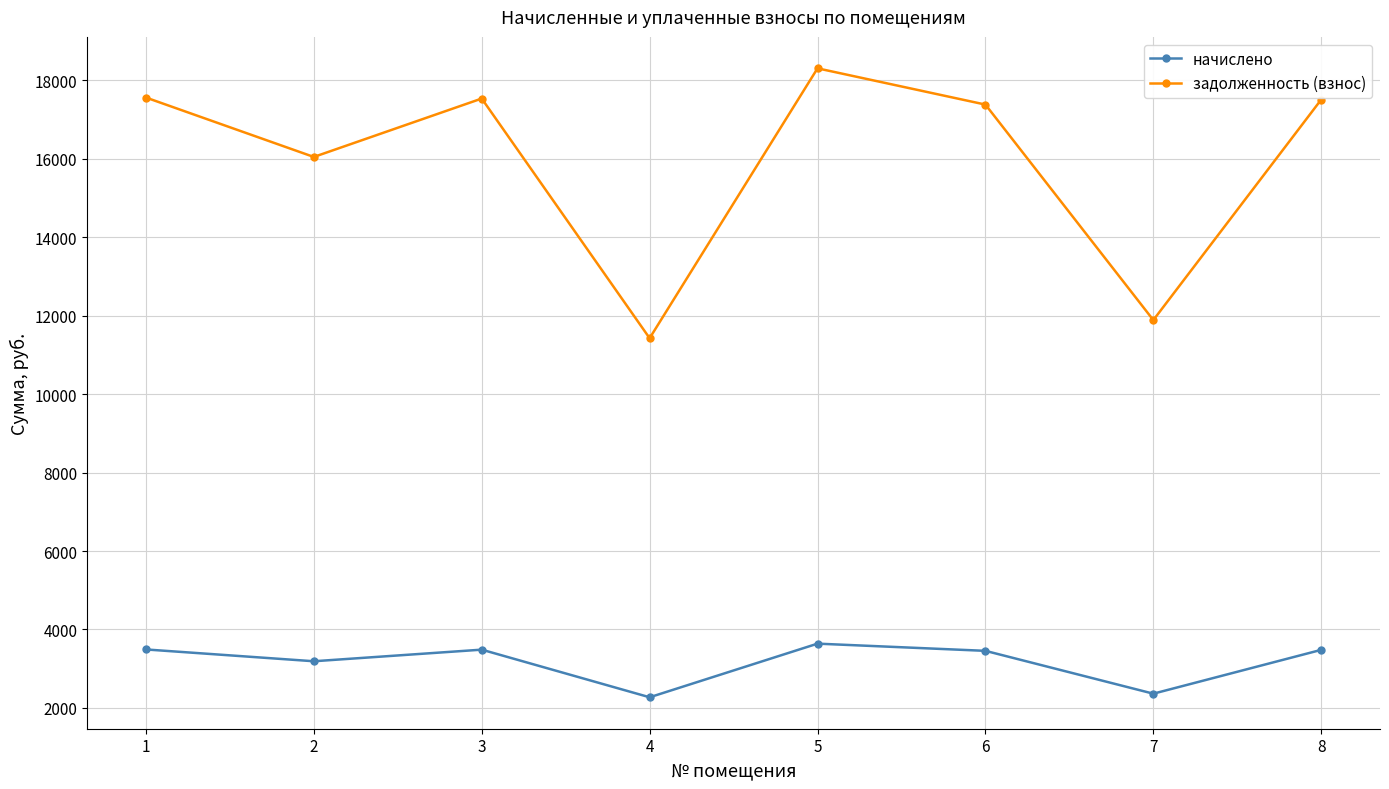

At which category is the sum across all series the highest?

5